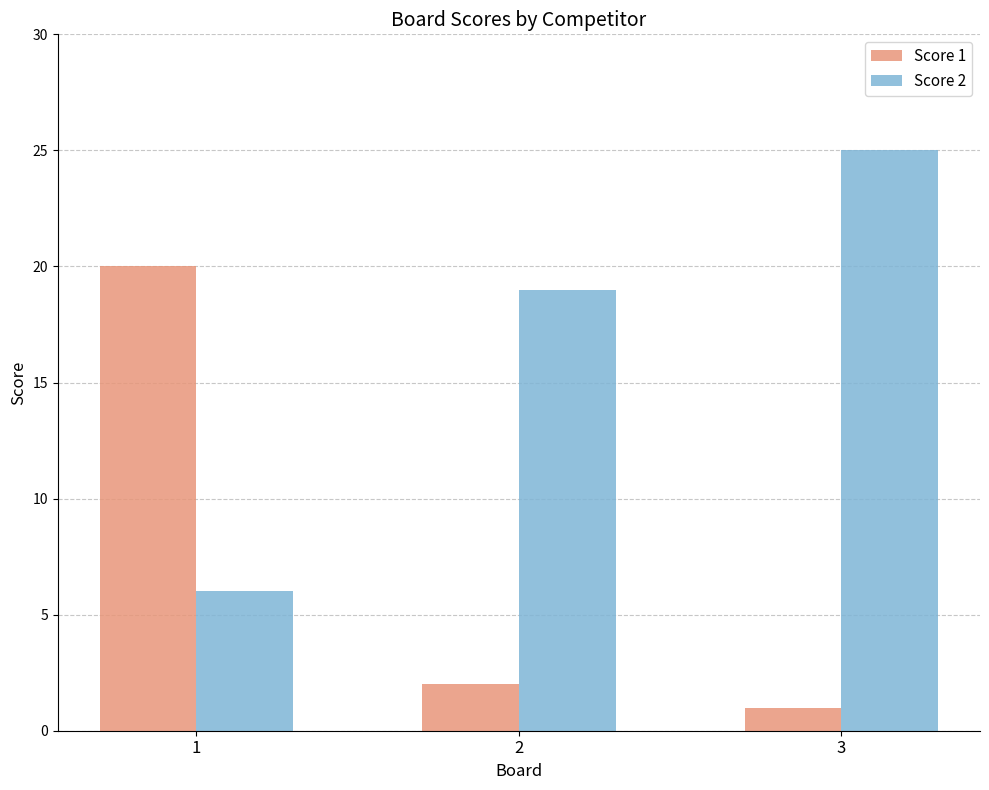

True or false: Score 1 has a value of 20 at 1.

True